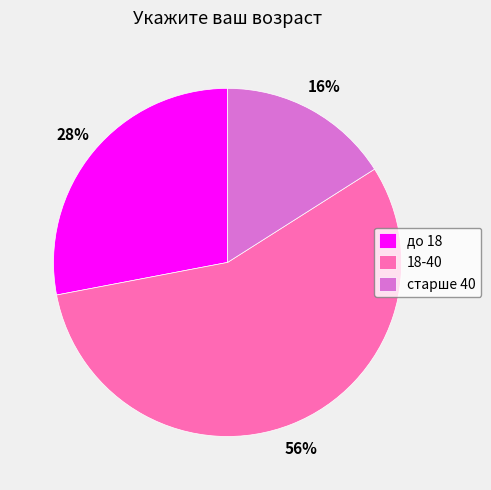

Is 18-40 the majority of the pie?

Yes